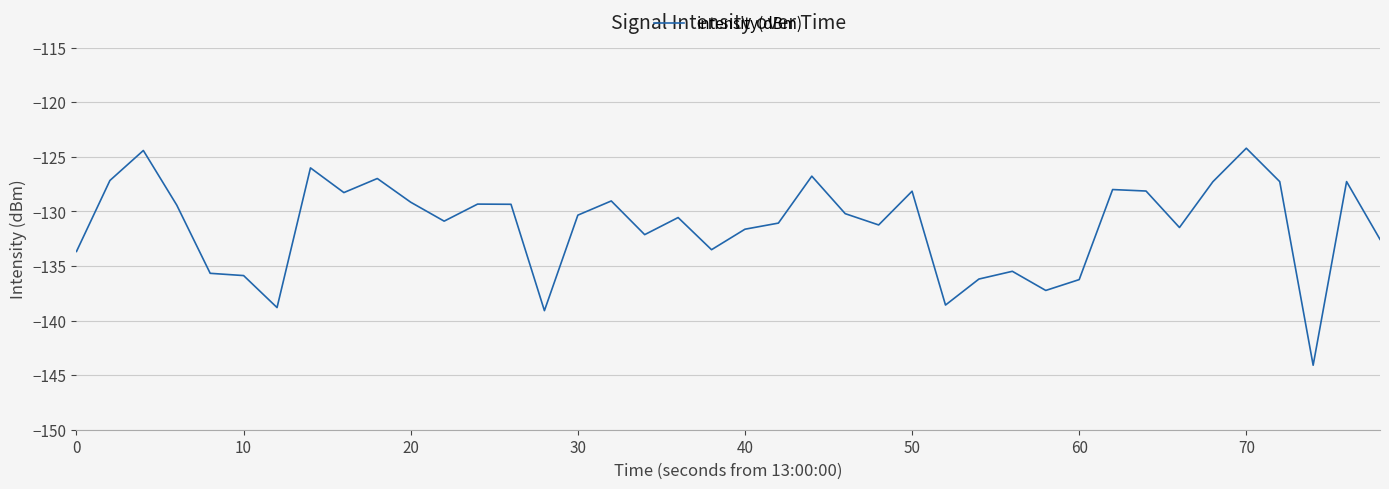

What is the smallest value displayed?

-144.1